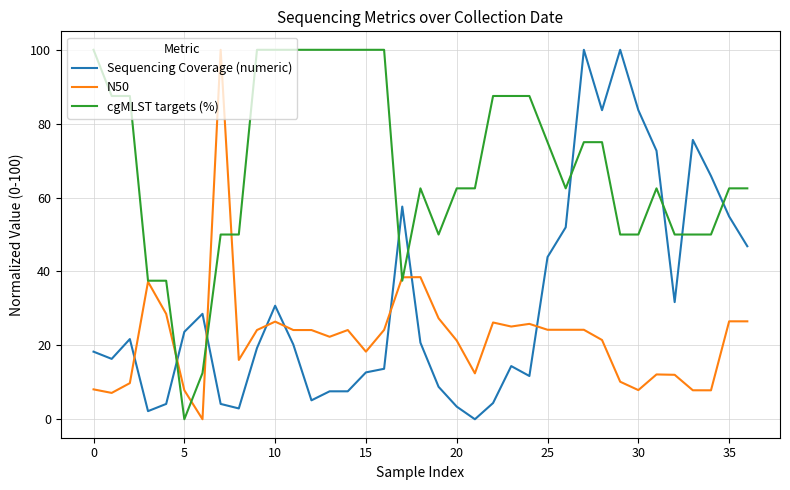

Which series ends up on top after the final intersection of N50 and Sequencing Coverage (numeric)?

Sequencing Coverage (numeric)